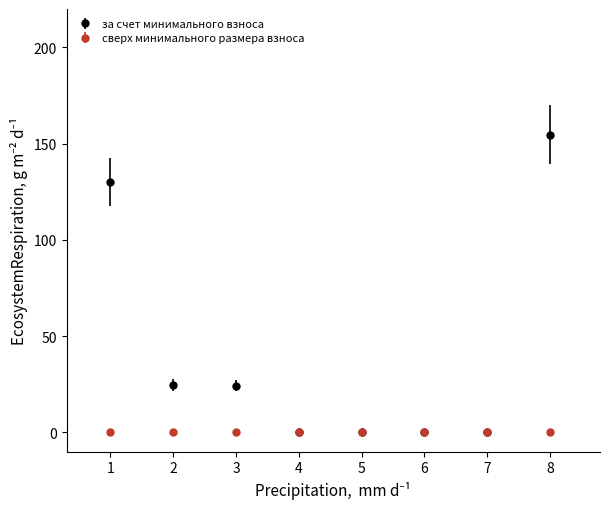

What is the difference between the highest and lowest values at 8?

154.8